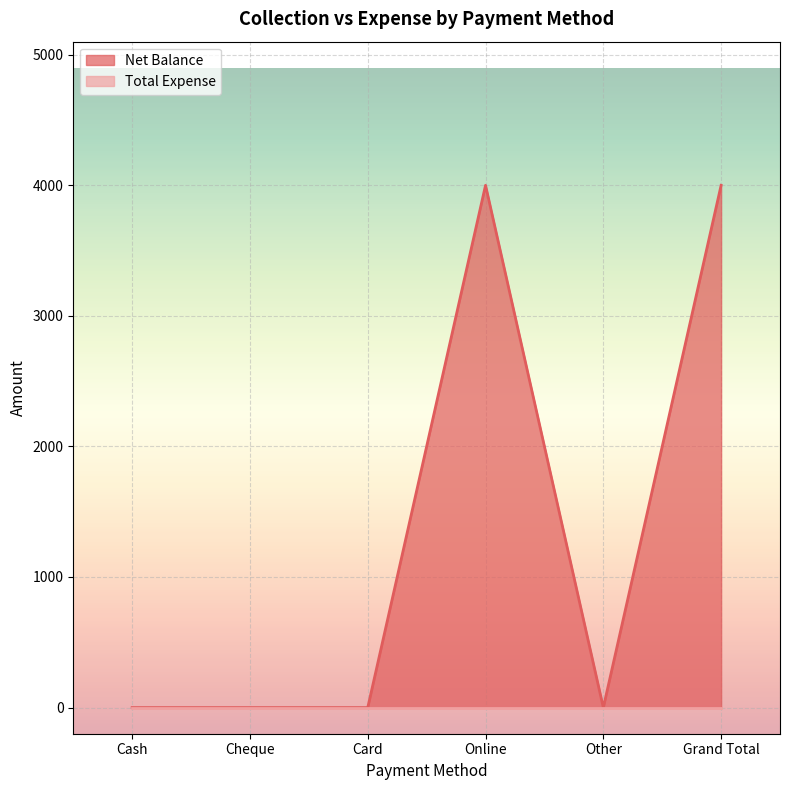

Between Online and Card, which is larger?

Online